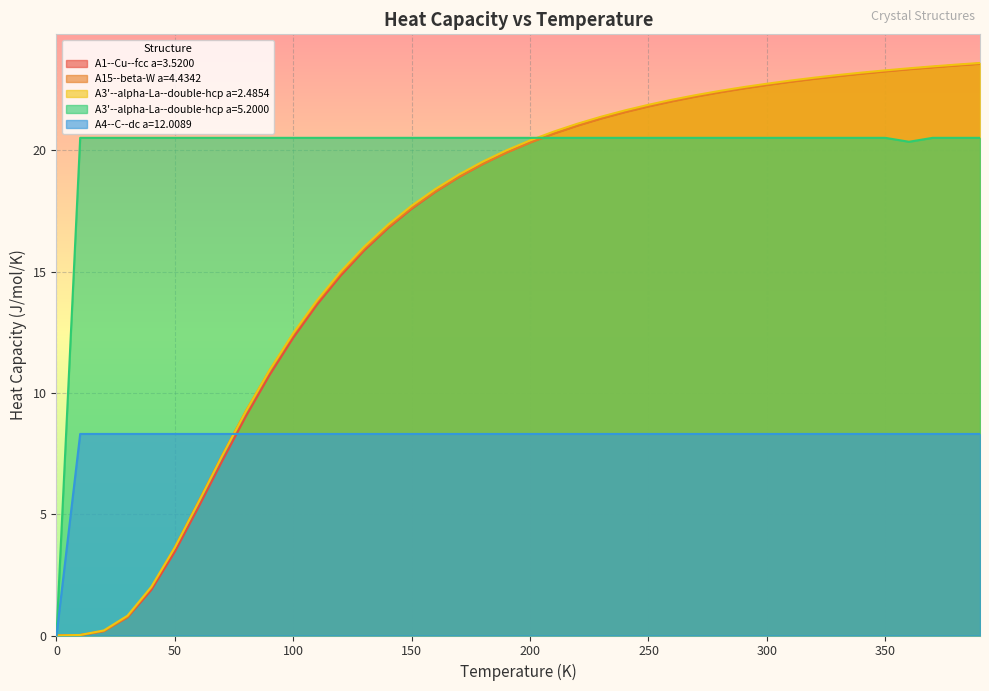

What is the difference between the maximum and minimum values in the A4--C--dc a=12.0089 series?

8.3